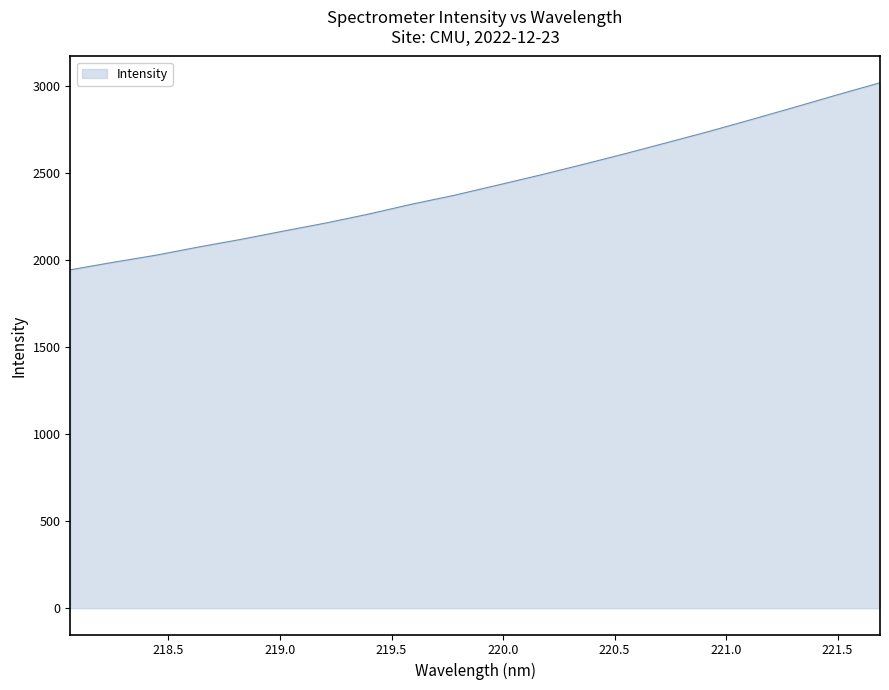

What is the difference between the maximum and minimum values?

1075.1